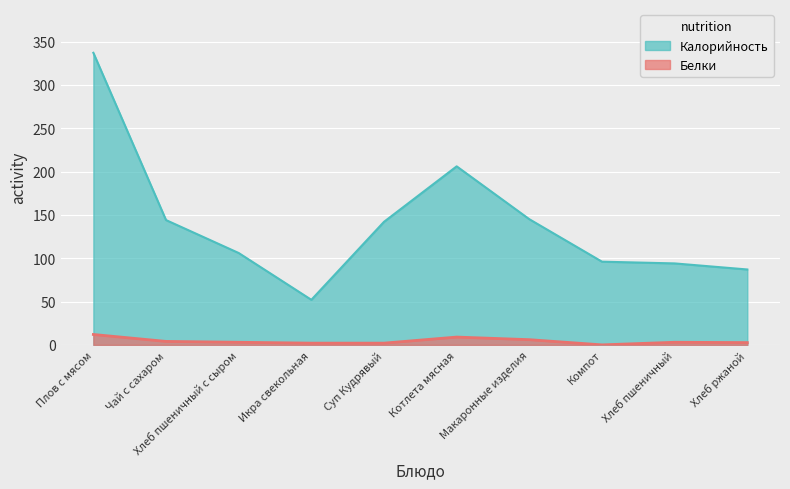

Reading left to right, transcribe all the data shown in this chart.

Калорийность: Плов с мясом=337.0	Чай с сахаром=144.0	Хлеб пшеничный с сыром=106.0	Икра свекольная=52.0	Суп Кудрявый=142.0	Котлета мясная=206.0	Макаронные изделия=145.0	Компот=96.0	Хлеб пшеничный=94.0	Хлеб ржаной=87.0
Белки: Плов с мясом=12.0	Чай с сахаром=4.0	Хлеб пшеничный с сыром=3.0	Икра свекольная=2.0	Суп Кудрявый=2.0	Котлета мясная=9.0	Макаронные изделия=6.0	Компот=0.0	Хлеб пшеничный=3.0	Хлеб ржаной=2.6